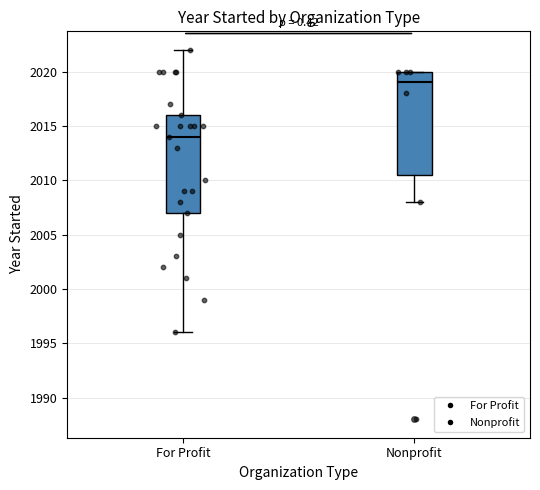

Reading left to right, transcribe this box plot: for each box, give where its median line is, the range the box spans, and where its two whiskers end, as read against the y-axis. The values are not printed on the chart, so give them approximately, as read against the axis.

For Profit: median 2014.0, box 2007.0 to 2016.0, whiskers 1996.0 to 2022.0
Nonprofit: median 2019.0, box 2010.5 to 2020.0, whiskers 2008.0 to 2020.0